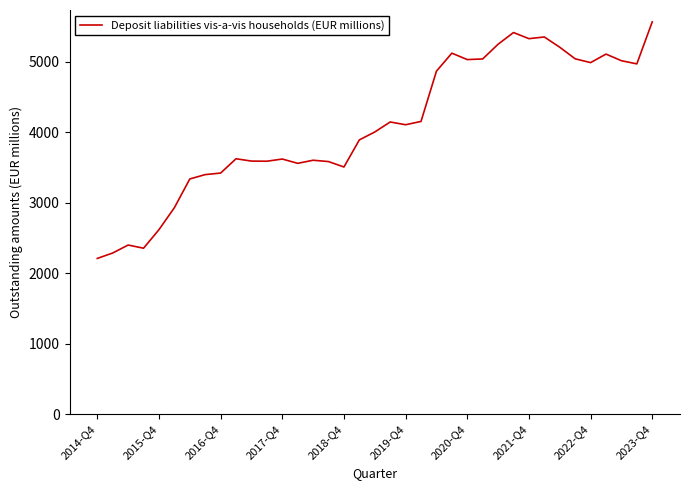

What is the difference between the maximum and minimum values?

3359